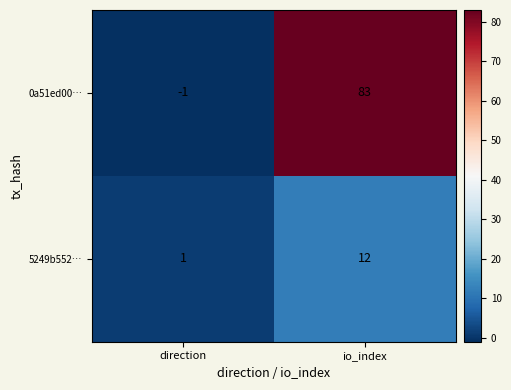

List the series in order of their peak value, lowest first.

5249b552…, 0a51ed00…